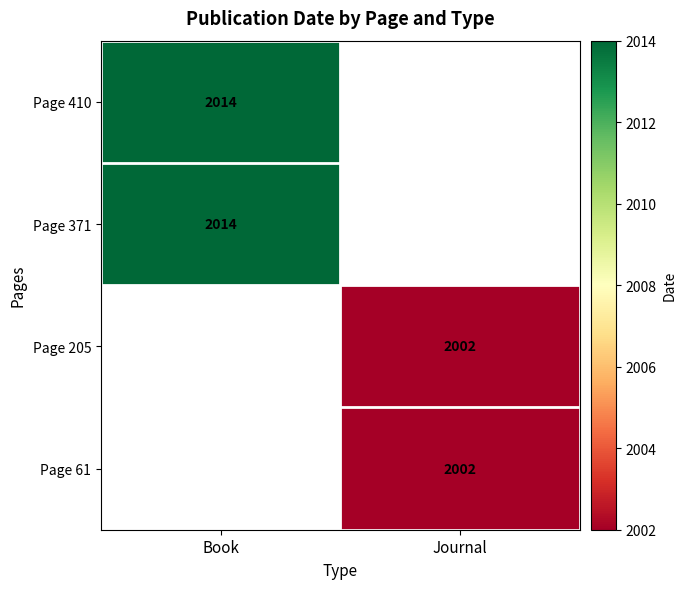

The Page 410 series shows 3496 at Book. True or false?

False